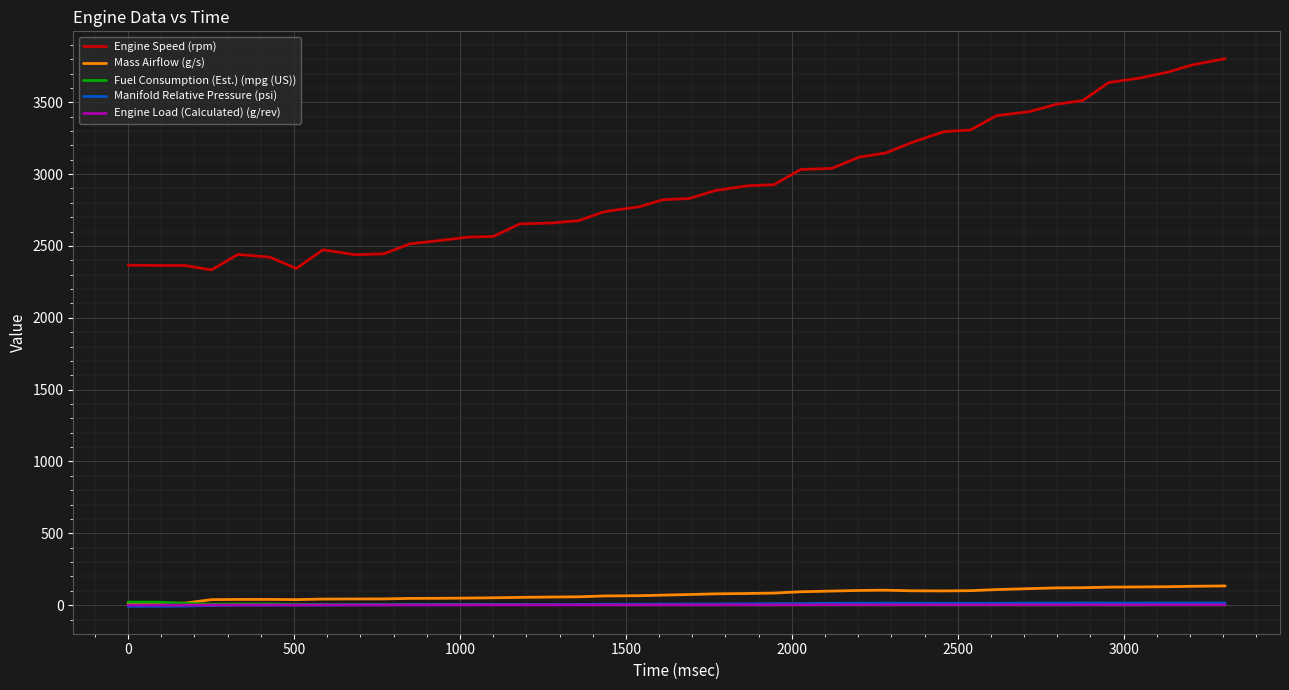

Which series has the widest spread of values?

Engine Speed (rpm)